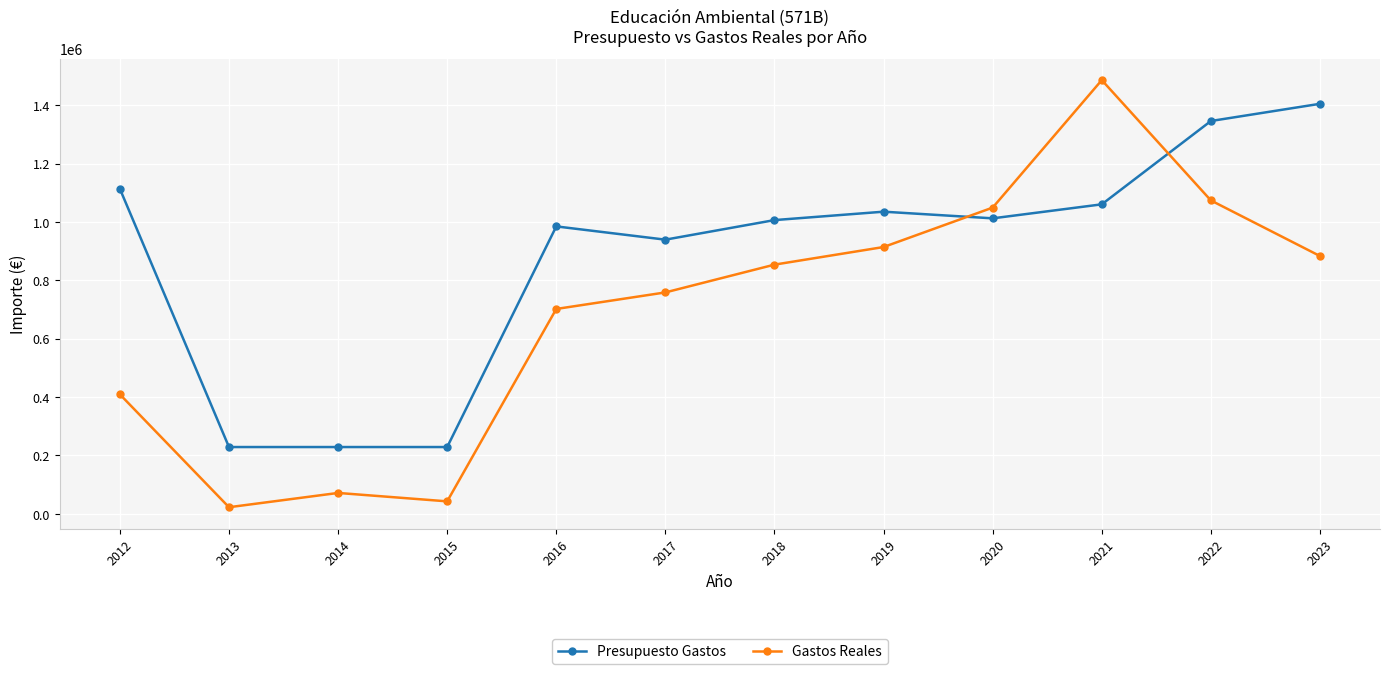

At how many categories does at least one series exceed 123427?

12